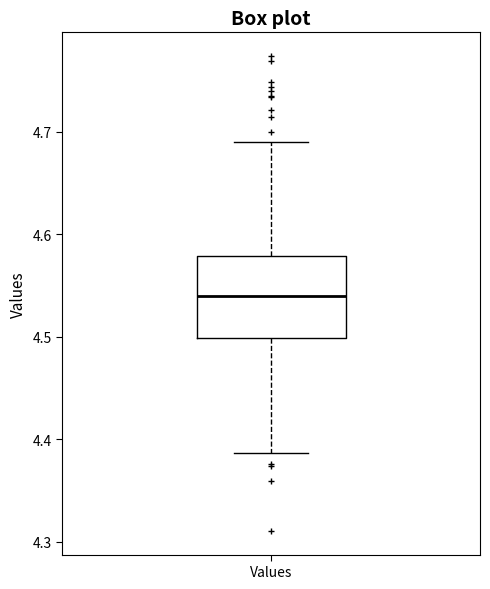

Where is the lower edge of the box for Values on the y-axis? The values are not printed on the chart, so give them approximately, as read against the axis.

4.50